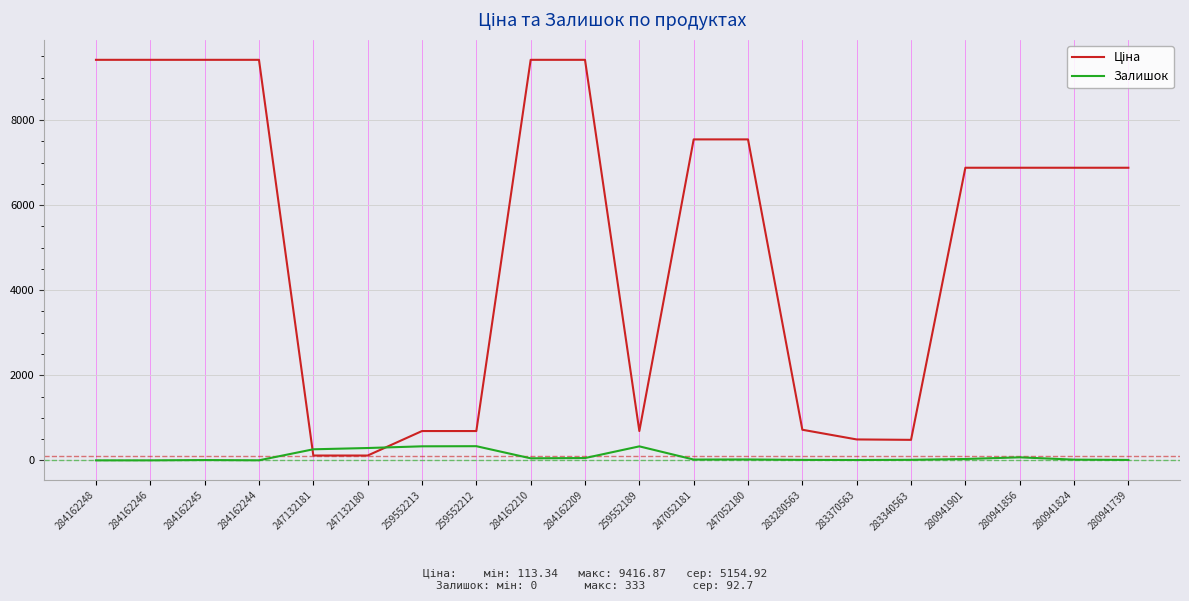

True or false: Залишок has more than 2 points higher than both neighbors.

True